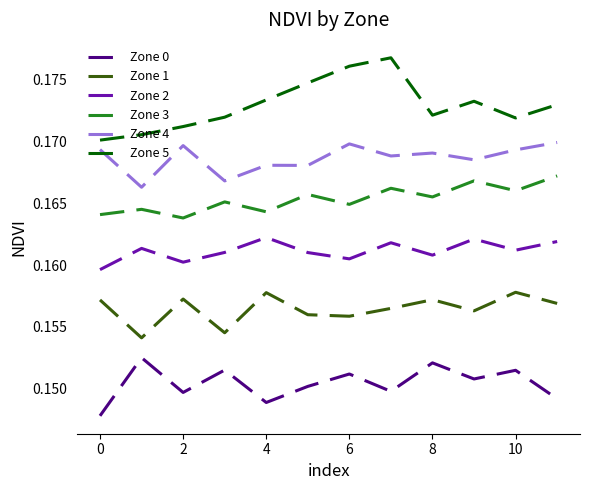

How many lines are shown in the chart?

6